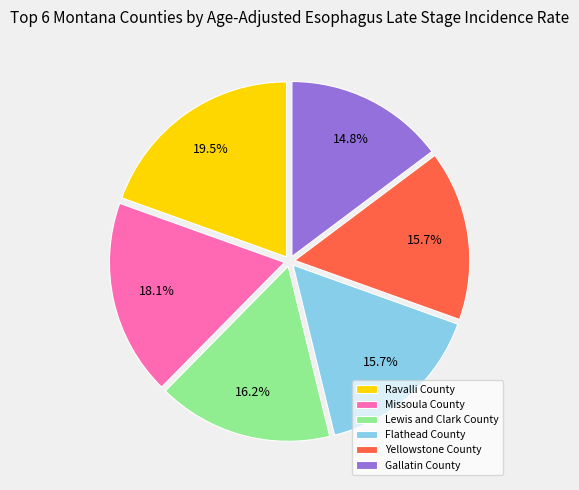

To the nearest percent, what portion does Lewis and Clark County represent?

16%